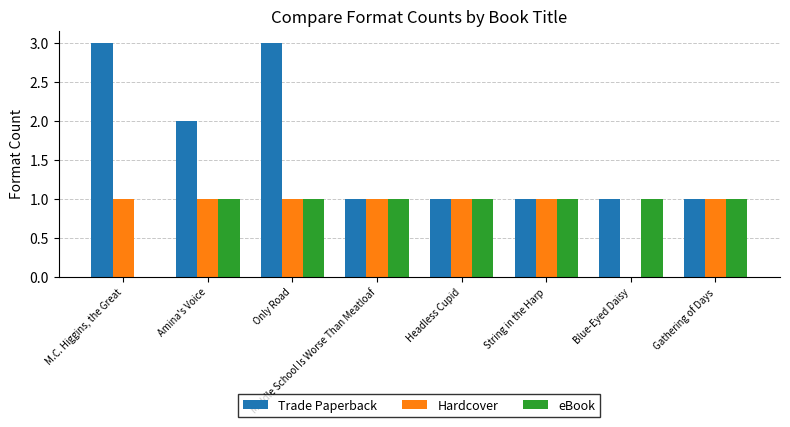

Is it true that Hardcover equals 0 at Only Road?

False